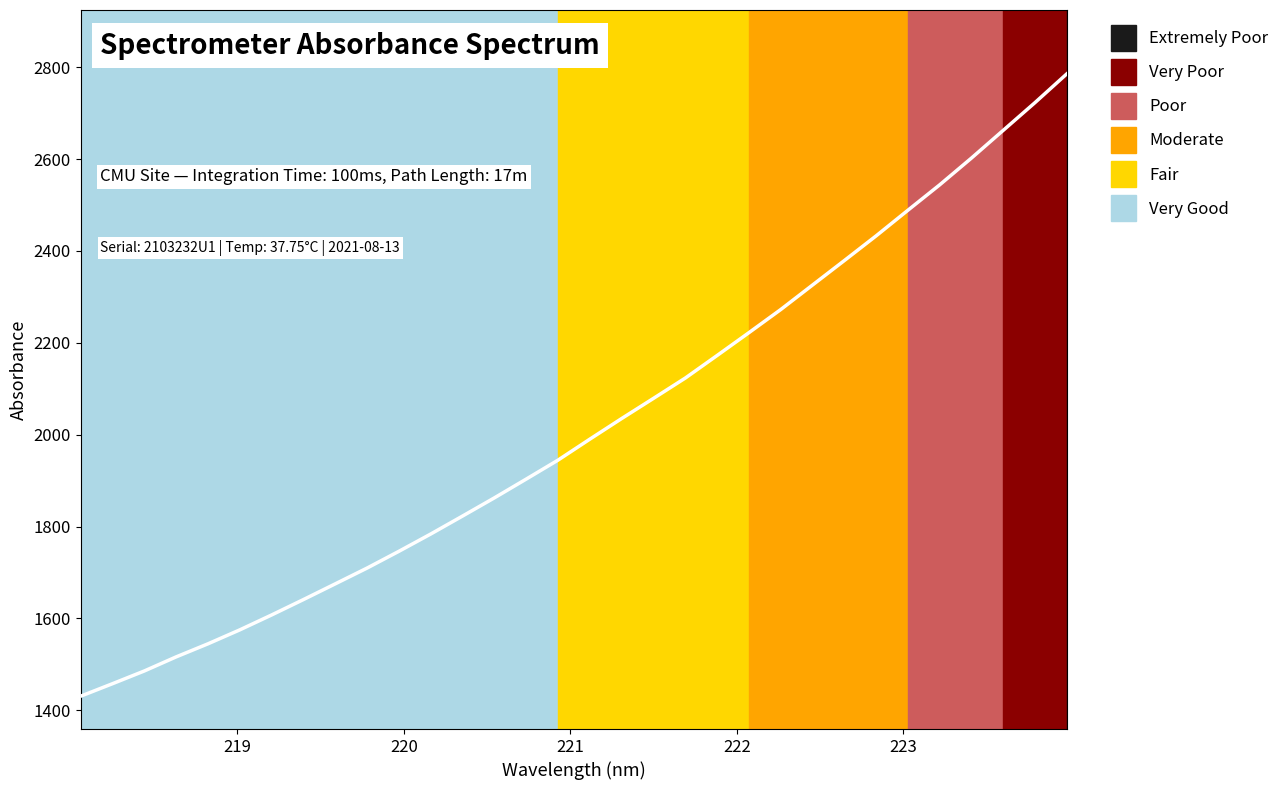

What is the smallest value displayed?

1430.5